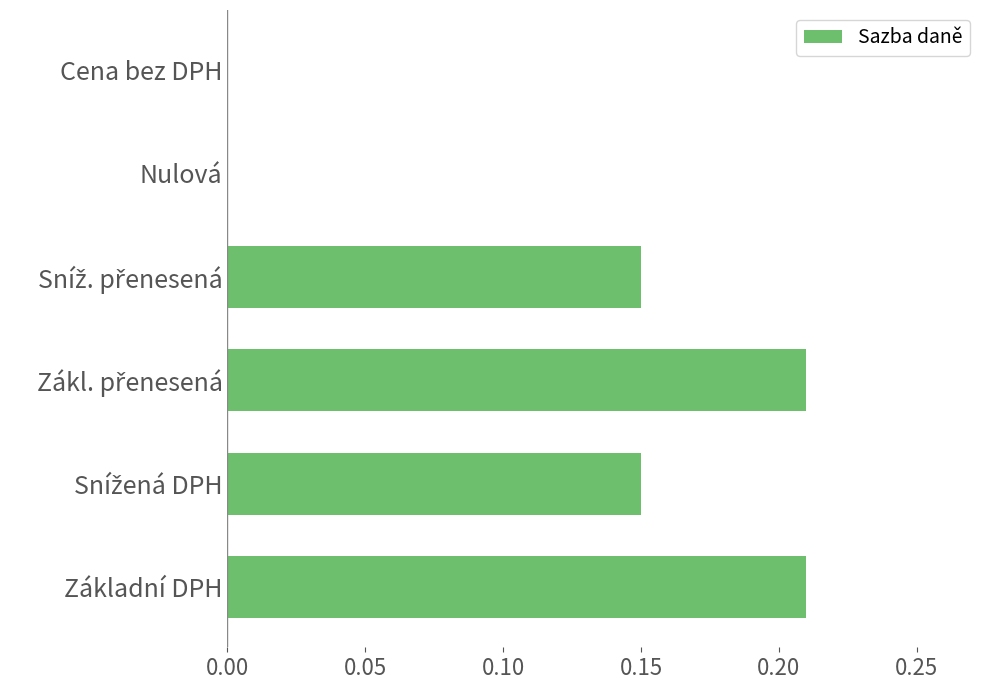

True or false: the data shows 0.1 at Základní DPH.

False